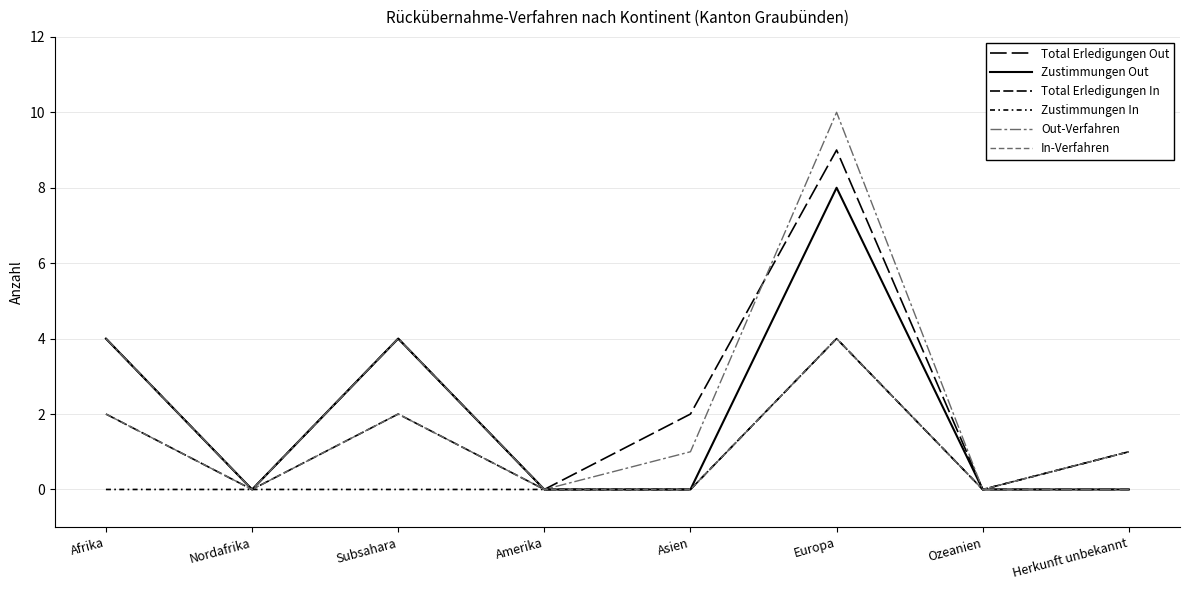

Reading left to right, list all the values displayed in this chart.

Total Erledigungen Out: Afrika=4	Nordafrika=0	Subsahara=4	Amerika=0	Asien=2	Europa=9	Ozeanien=0	Herkunft unbekannt=0
Zustimmungen Out: Afrika=4	Nordafrika=0	Subsahara=4	Amerika=0	Asien=0	Europa=8	Ozeanien=0	Herkunft unbekannt=0
Total Erledigungen In: Afrika=2	Nordafrika=0	Subsahara=2	Amerika=0	Asien=0	Europa=4	Ozeanien=0	Herkunft unbekannt=1
Zustimmungen In: Afrika=0	Nordafrika=0	Subsahara=0	Amerika=0	Asien=0	Europa=4	Ozeanien=0	Herkunft unbekannt=1
Out-Verfahren: Afrika=4	Nordafrika=0	Subsahara=4	Amerika=0	Asien=1	Europa=10	Ozeanien=0	Herkunft unbekannt=0
In-Verfahren: Afrika=2	Nordafrika=0	Subsahara=2	Amerika=0	Asien=0	Europa=4	Ozeanien=0	Herkunft unbekannt=1